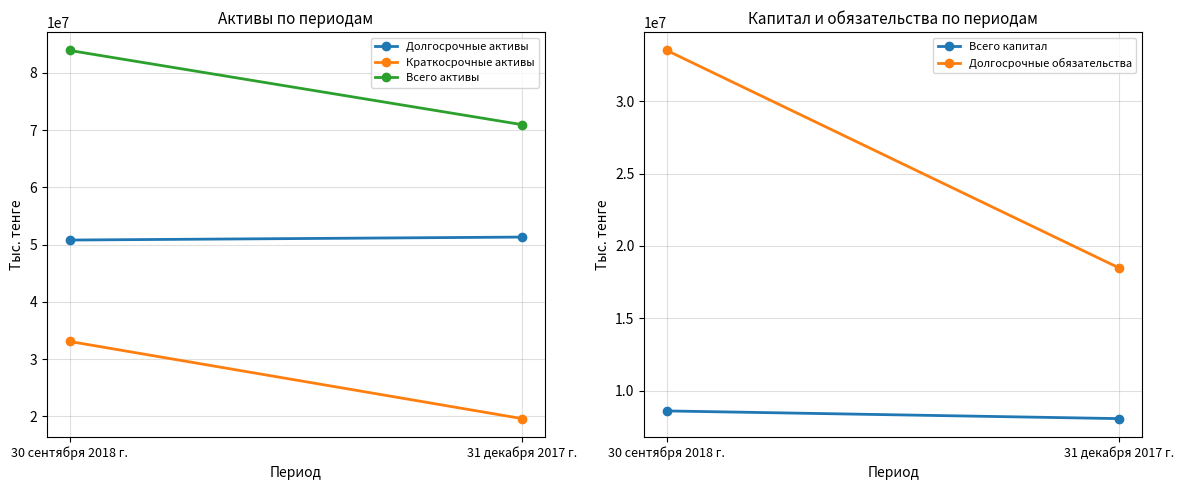

What are all the series names shown in the legend?

Долгосрочные активы, Краткосрочные активы, Всего активы, Всего капитал, Долгосрочные обязательства